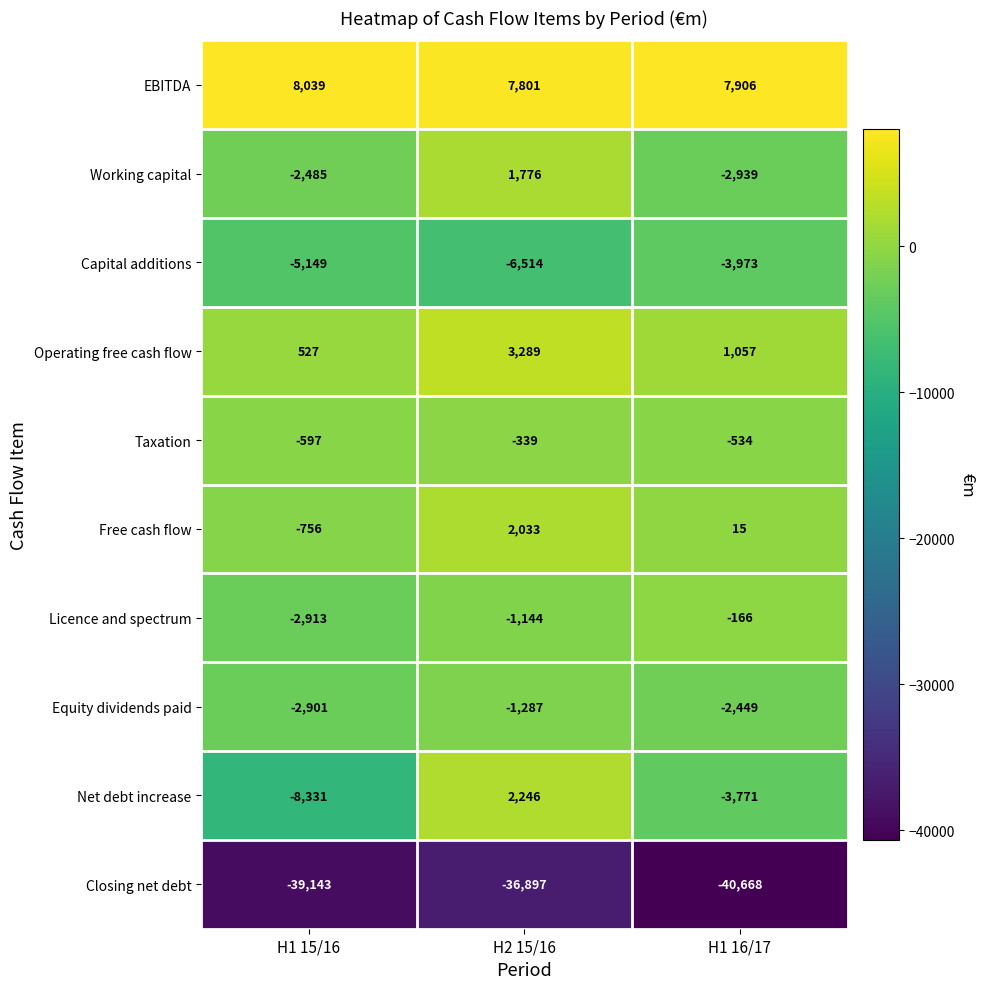

At which category is the sum across all series the highest?

H2 15/16